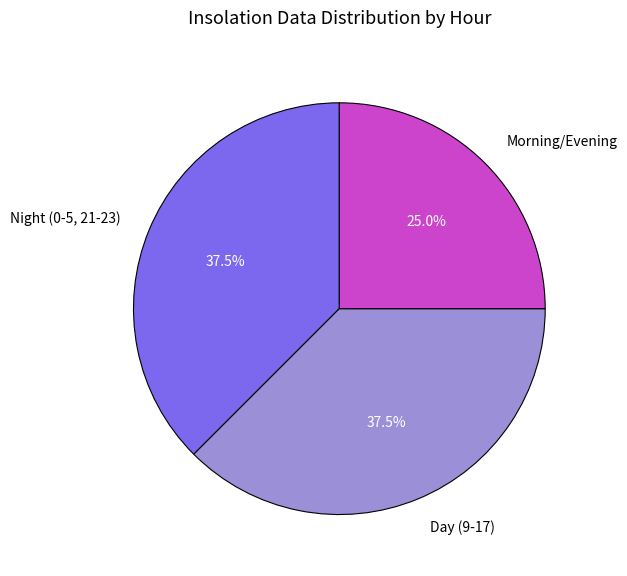

Which has a higher value, Morning/Evening or Day (9-17)?

Day (9-17)